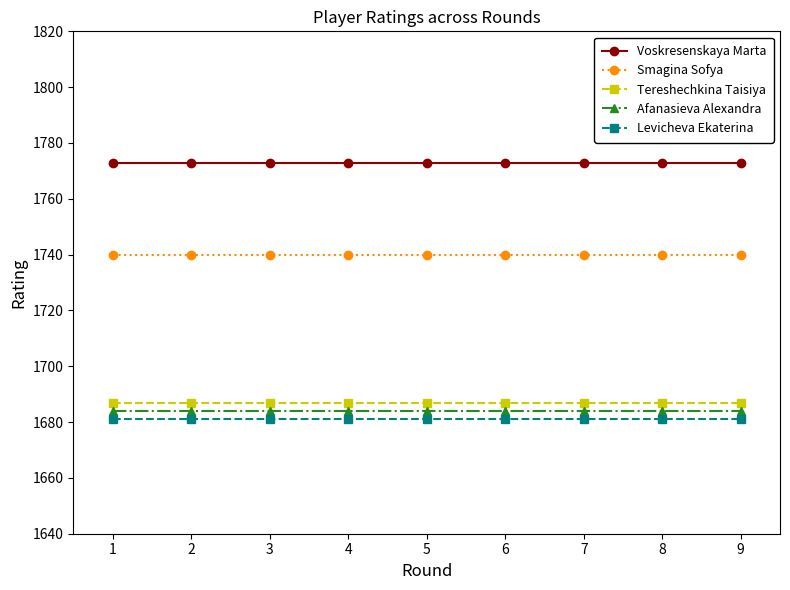

True or false: Tereshechkina Taisiya and Smagina Sofya intersect in this chart.

False